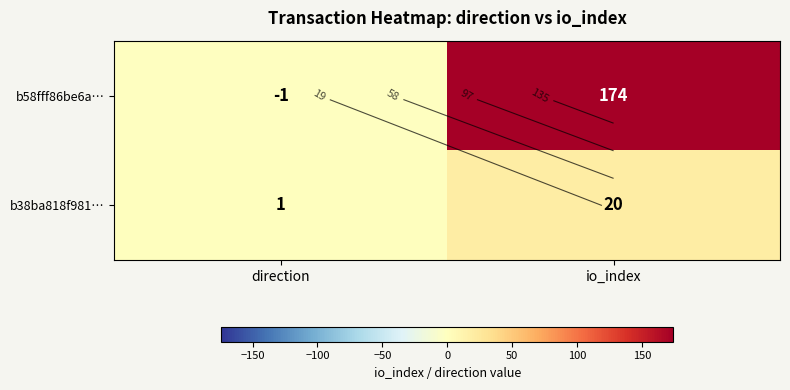

List the series in order of their peak value, highest first.

b58fff86be6a…, b38ba818f981…